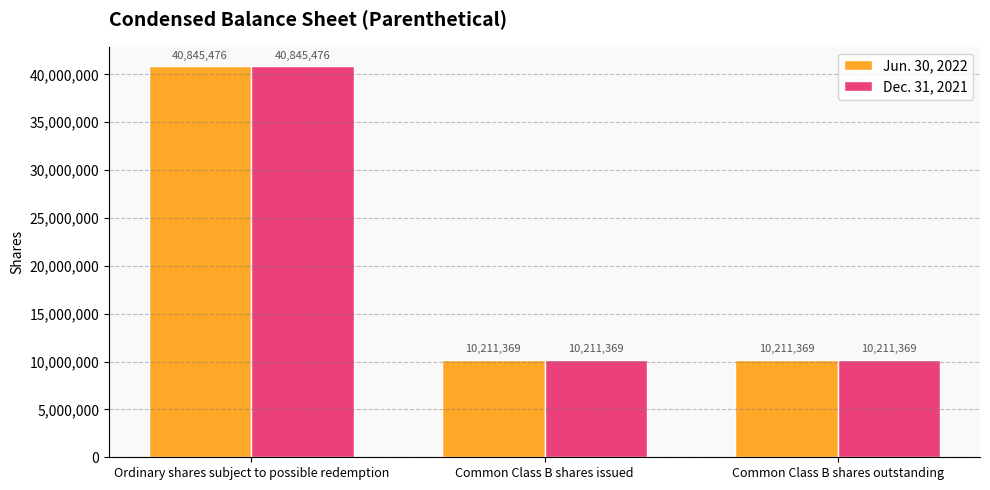

The value of Dec. 31, 2021 at Common Class B shares outstanding is 10211369. True or false?

True